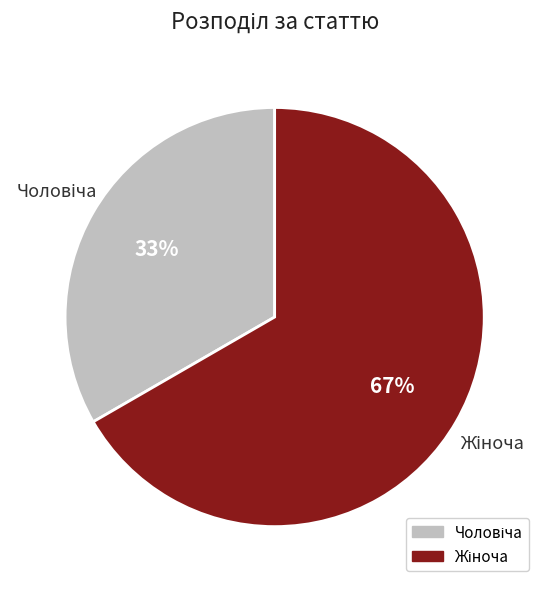

How many segments does this pie chart have?

2